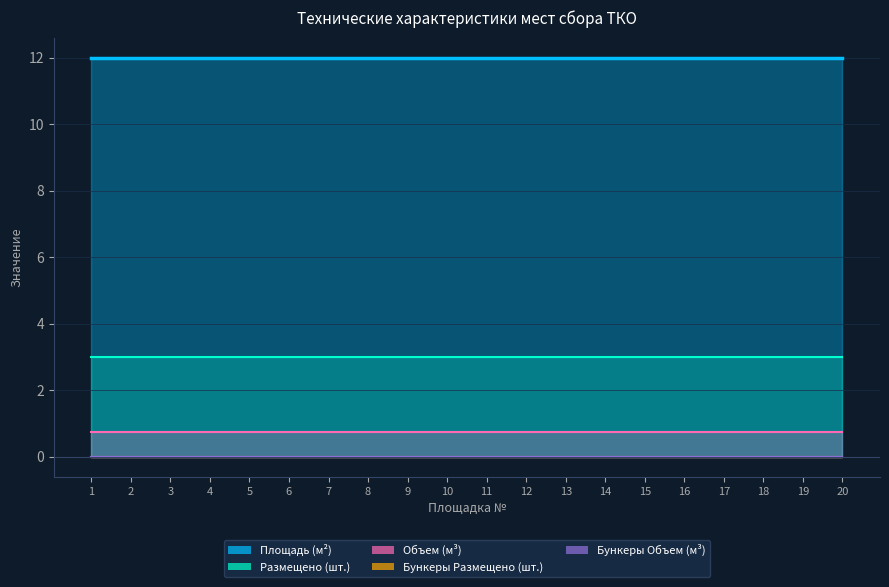

Reading left to right, list all the values displayed in this chart.

Площадь (м²): 1=12.0	2=12.0	3=12.0	4=12.0	5=12.0	6=12.0	7=12.0	8=12.0	9=12.0	10=12.0	11=12.0	12=12.0	13=12.0	14=12.0	15=12.0	16=12.0	17=12.0	18=12.0	19=12.0	20=12.0
Размещено (шт.): 1=3.0	2=3.0	3=3.0	4=3.0	5=3.0	6=3.0	7=3.0	8=3.0	9=3.0	10=3.0	11=3.0	12=3.0	13=3.0	14=3.0	15=3.0	16=3.0	17=3.0	18=3.0	19=3.0	20=3.0
Объем (м³): 1=0.8	2=0.8	3=0.8	4=0.8	5=0.8	6=0.8	7=0.8	8=0.8	9=0.8	10=0.8	11=0.8	12=0.8	13=0.8	14=0.8	15=0.8	16=0.8	17=0.8	18=0.8	19=0.8	20=0.8
Бункеры Размещено (шт.): 1=0.0	2=0.0	3=0.0	4=0.0	5=0.0	6=0.0	7=0.0	8=0.0	9=0.0	10=0.0	11=0.0	12=0.0	13=0.0	14=0.0	15=0.0	16=0.0	17=0.0	18=0.0	19=0.0	20=0.0
Бункеры Объем (м³): 1=0.0	2=0.0	3=0.0	4=0.0	5=0.0	6=0.0	7=0.0	8=0.0	9=0.0	10=0.0	11=0.0	12=0.0	13=0.0	14=0.0	15=0.0	16=0.0	17=0.0	18=0.0	19=0.0	20=0.0